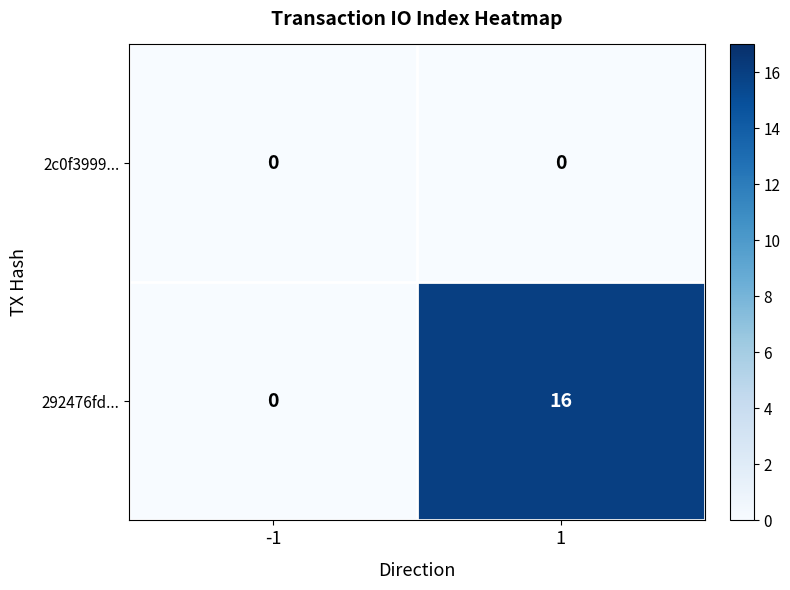

Which series has the largest range (max minus min)?

292476fd...